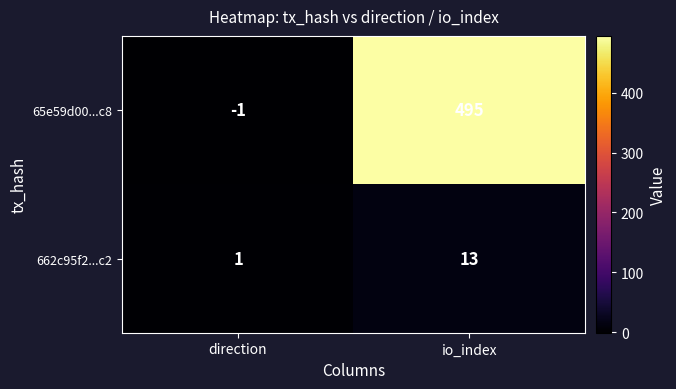

At which label is 65e59d00...c8 closest to 247?

direction